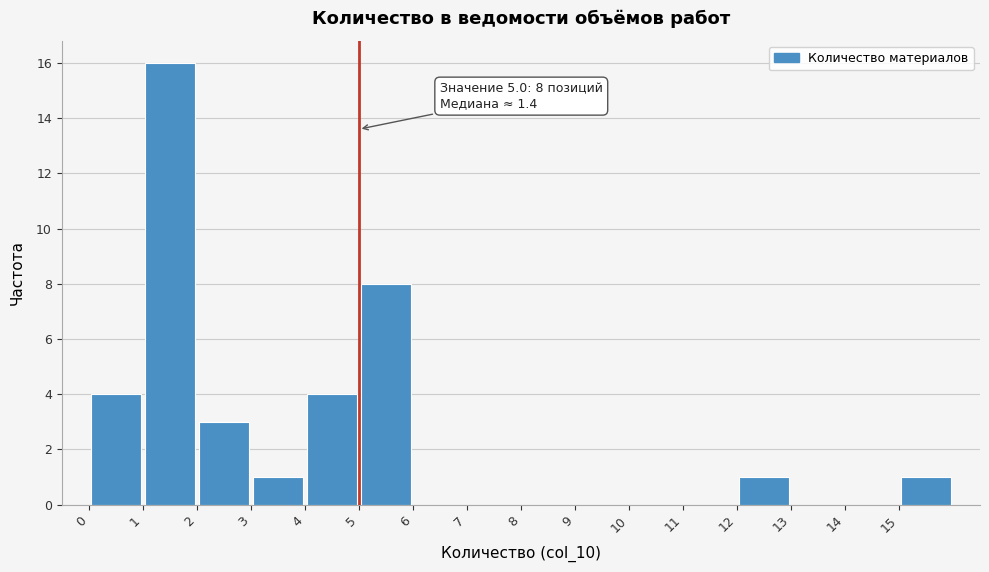

Which range on the x-axis has the tallest bar?

1 to 2